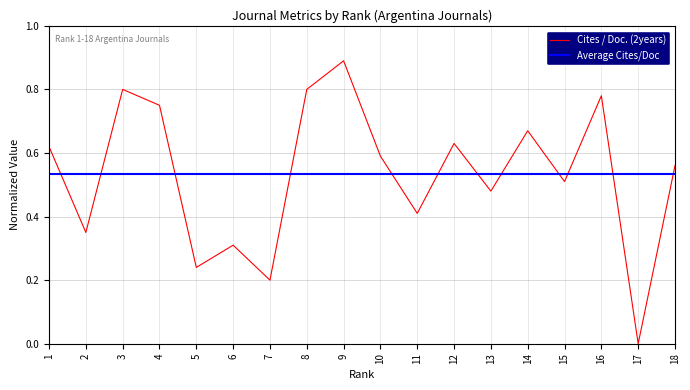

Is the value of Average Cites/Doc at 18 greater than the value of Cites / Doc. (2years) at 4?

No